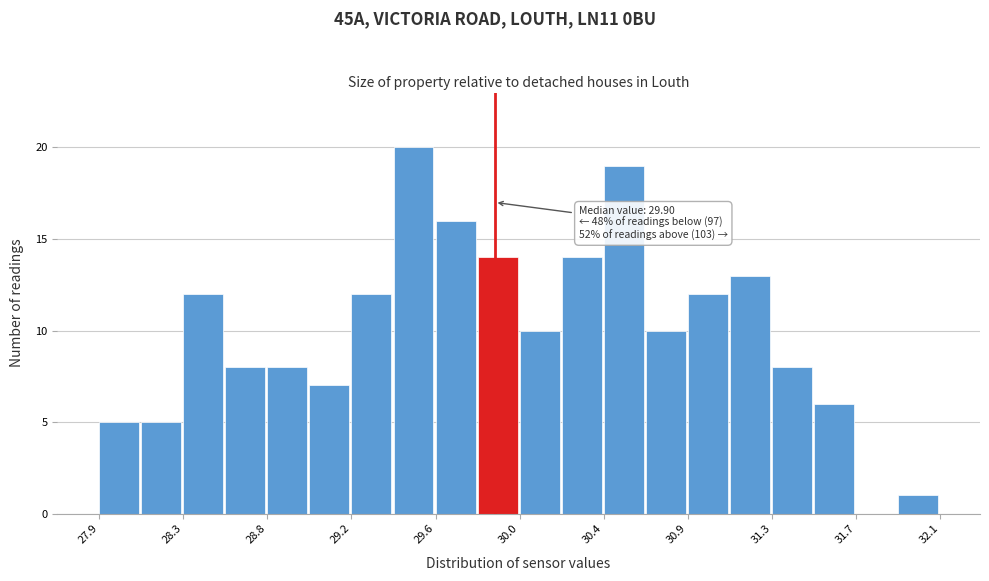

Over which range of the x-axis is the bar tallest?

29.40 to 29.60